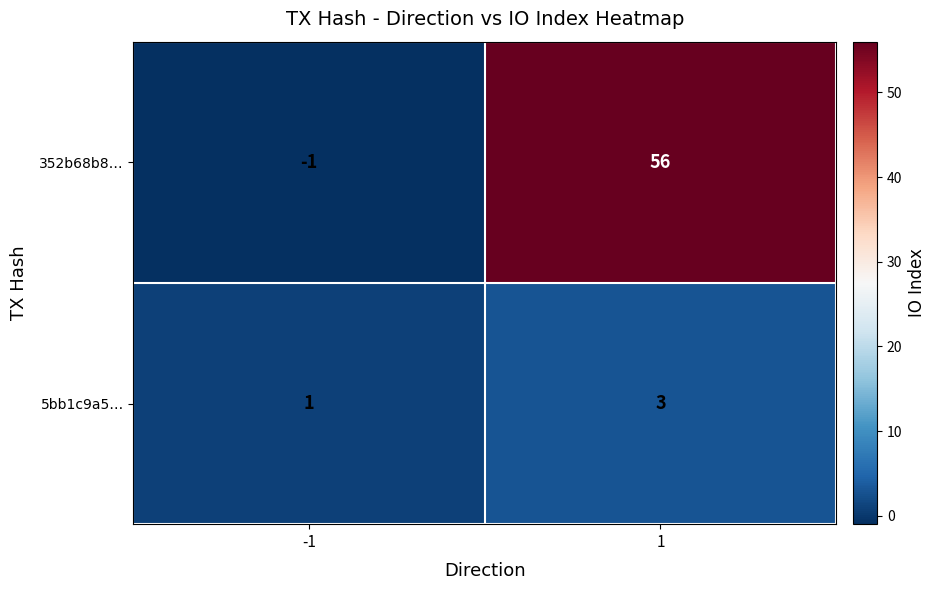

Reading right to left, what are all the values shown in this chart?

352b68b8…: 56	-1
5bb1c9a5…: 3	1